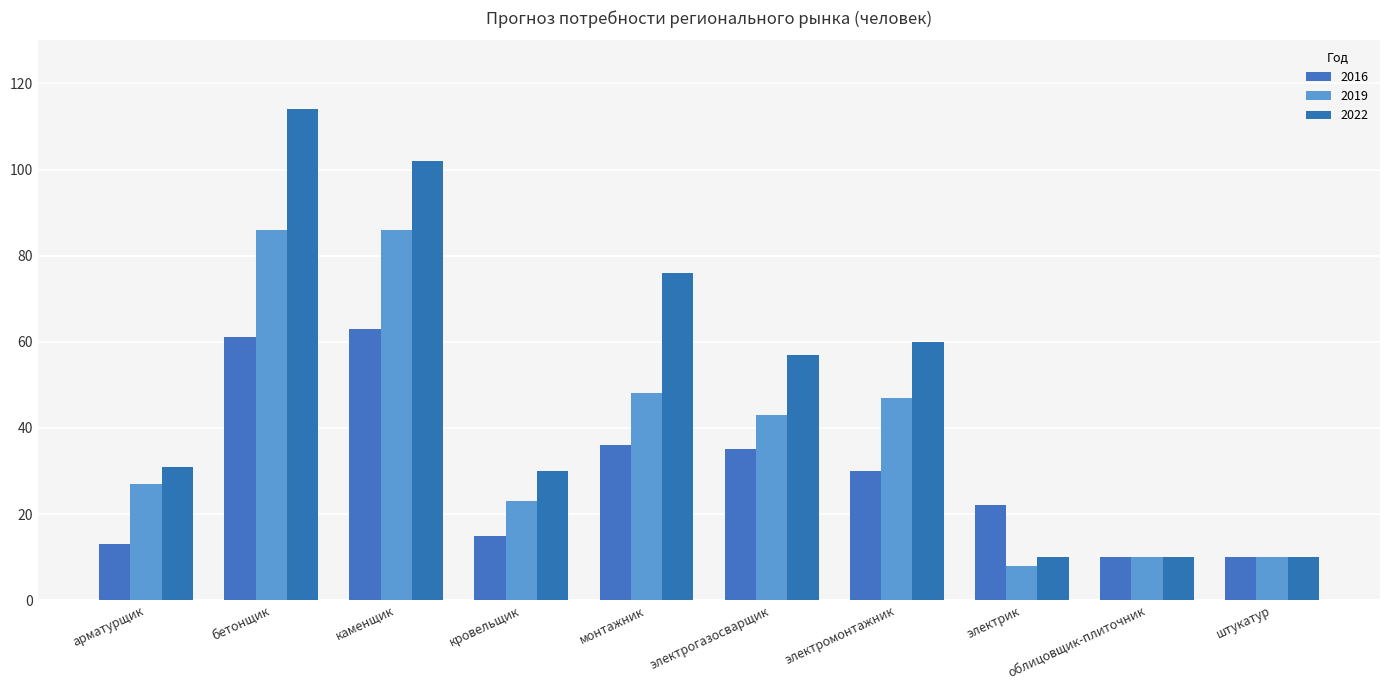

Reading left to right, extract all data points from this chart.

2016: 13	61	63	15	36	35	30	22	10	10
2019: 27	86	86	23	48	43	47	8	10	10
2022: 31	114	102	30	76	57	60	10	10	10